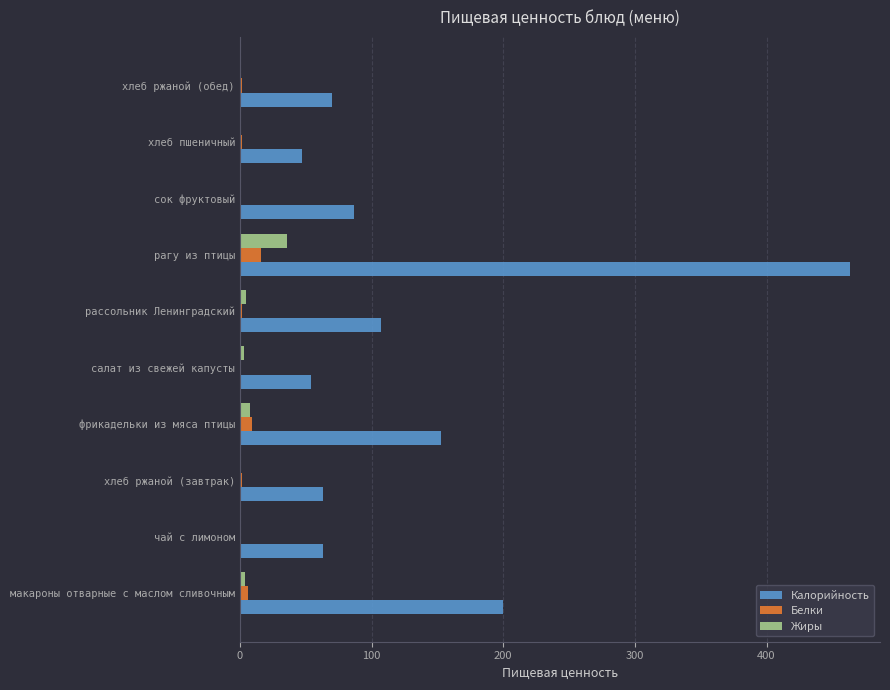

Which series changed the most between чай с лимоном and рагу из птицы?

Калорийность